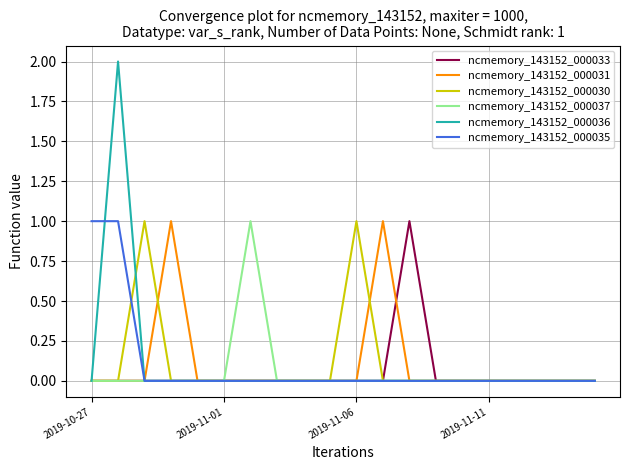

How many series are shown in this chart?

6